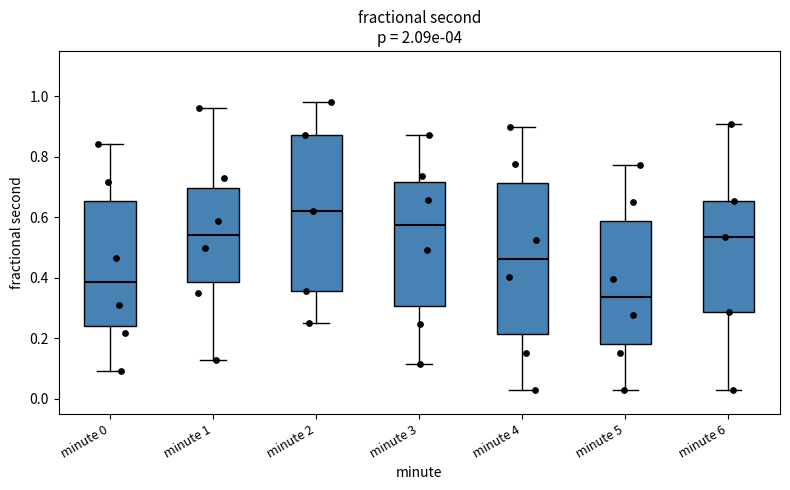

Reading left to right, read every box against the y-axis: the position of its median line, the range the box covers, and the ends of its whiskers. The values are not printed on the chart, so give them approximately, as read against the axis.

minute 0: median 0.38, box 0.24 to 0.66, whiskers 0.08 to 0.84
minute 1: median 0.54, box 0.38 to 0.70, whiskers 0.12 to 0.96
minute 2: median 0.62, box 0.36 to 0.88, whiskers 0.26 to 0.98
minute 3: median 0.58, box 0.30 to 0.72, whiskers 0.12 to 0.88
minute 4: median 0.46, box 0.22 to 0.72, whiskers 0.02 to 0.90
minute 5: median 0.34, box 0.18 to 0.58, whiskers 0.04 to 0.78
minute 6: median 0.54, box 0.28 to 0.66, whiskers 0.02 to 0.90